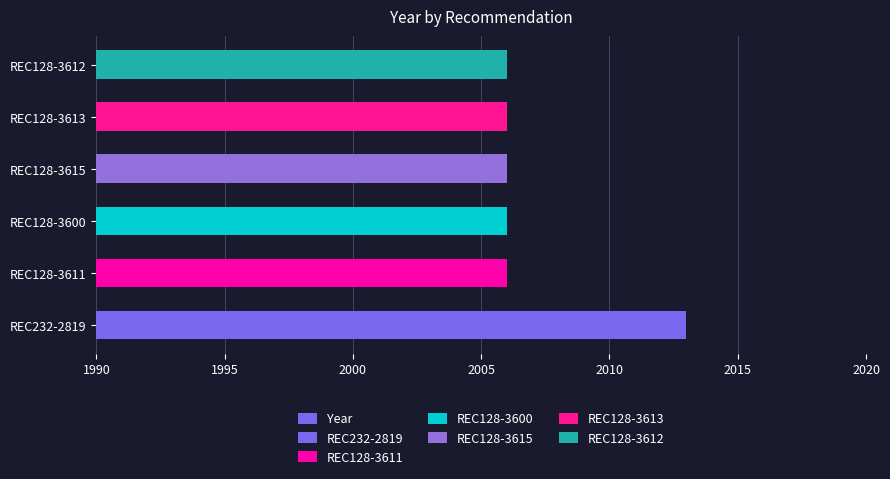

The chart shows a value of 1090 at REC128-3615. True or false?

False